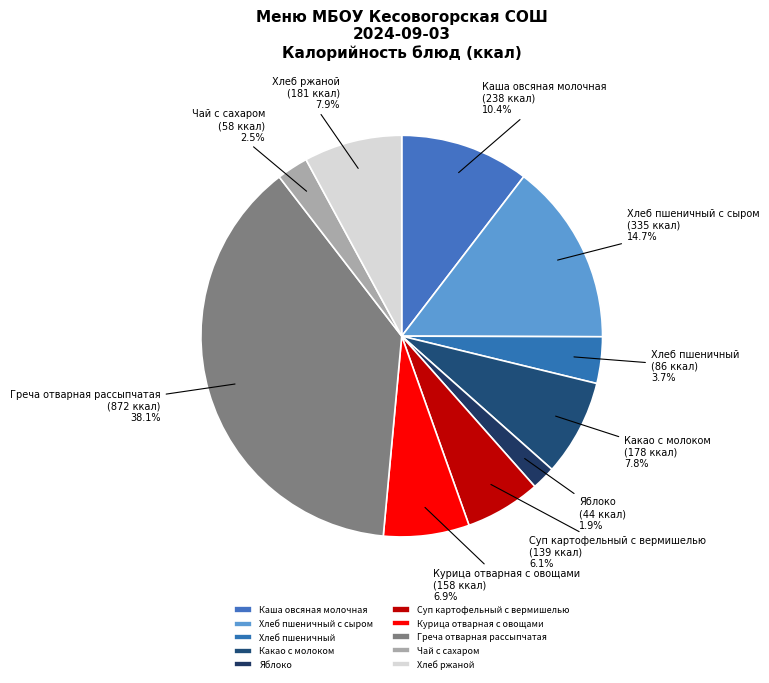

To the nearest percent, what percentage of the pie is Греча отварная рассыпчатая?

38%